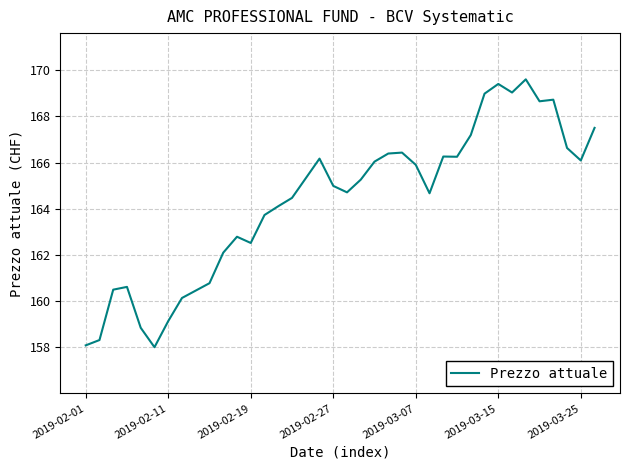

What is the greatest value displayed?

169.6